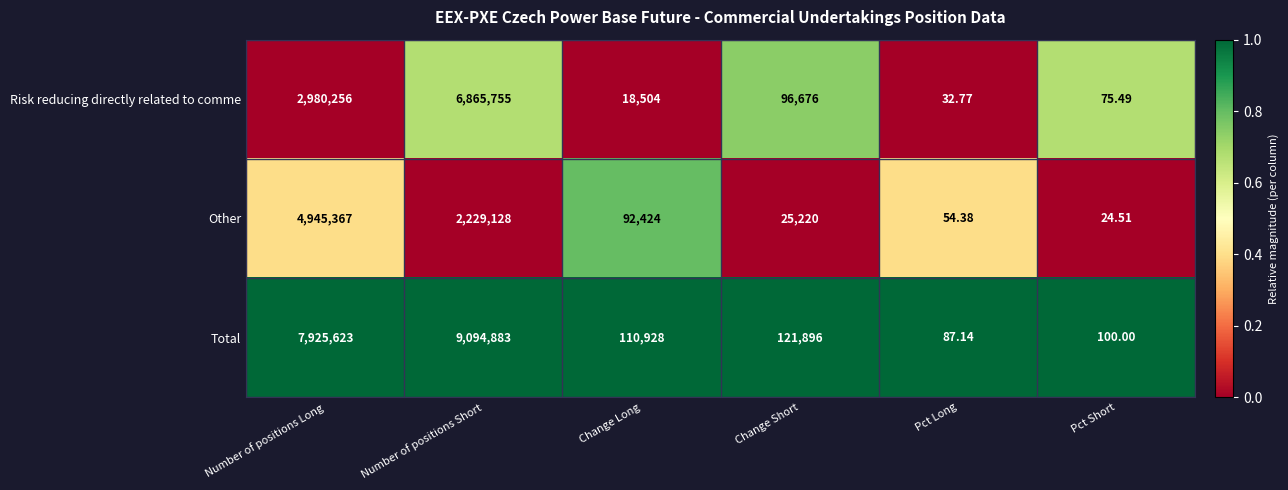

At which category does the chart reach its peak across all series?

Number of positions Short